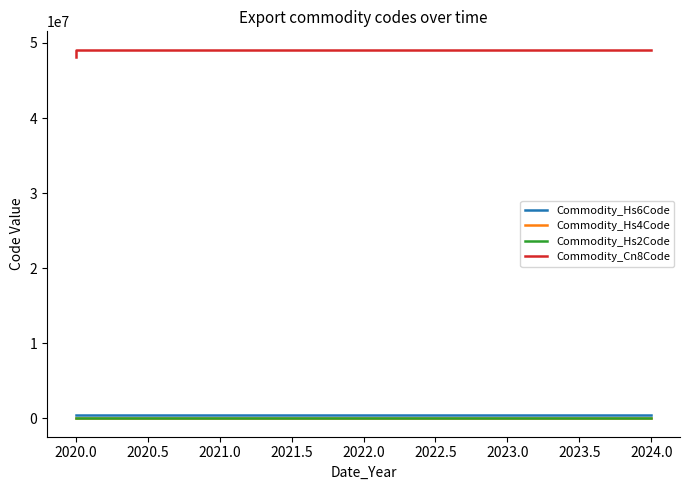

What is the minimum value for Commodity_Hs4Code?

4817